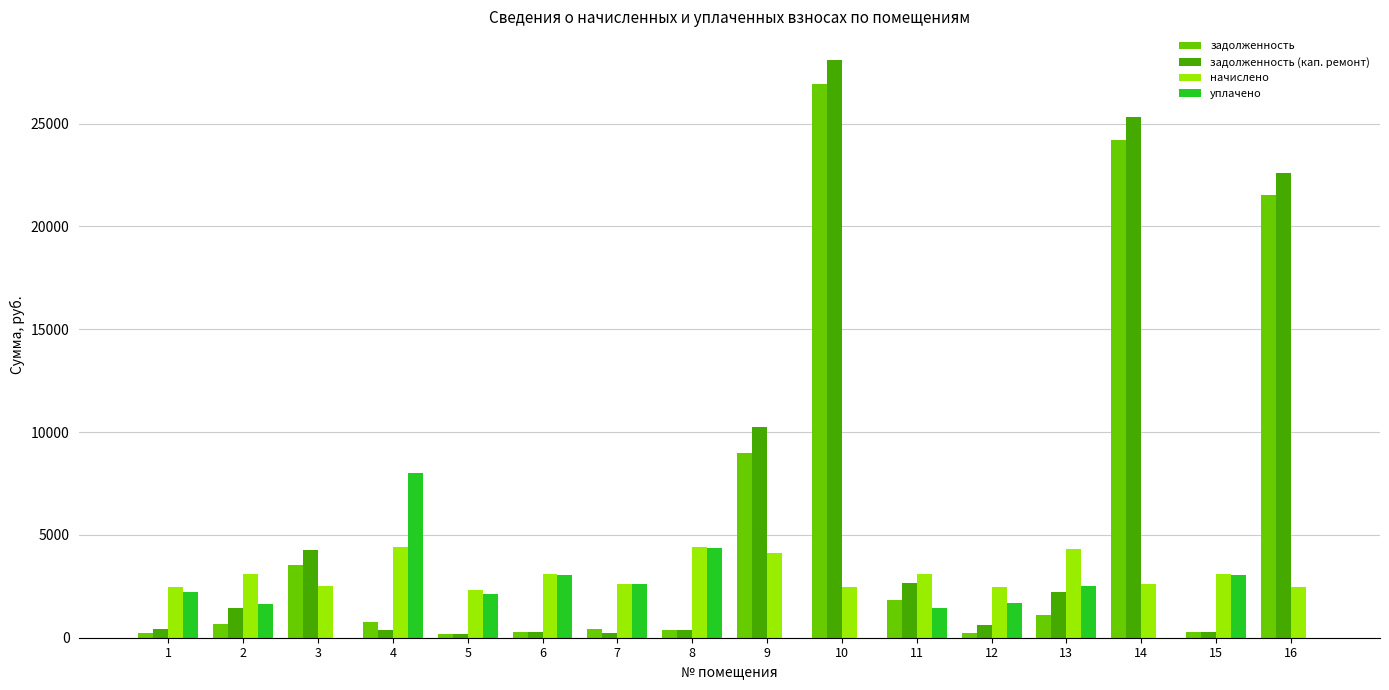

At which label does задолженность (кап. ремонт) first exceed 1449?

2